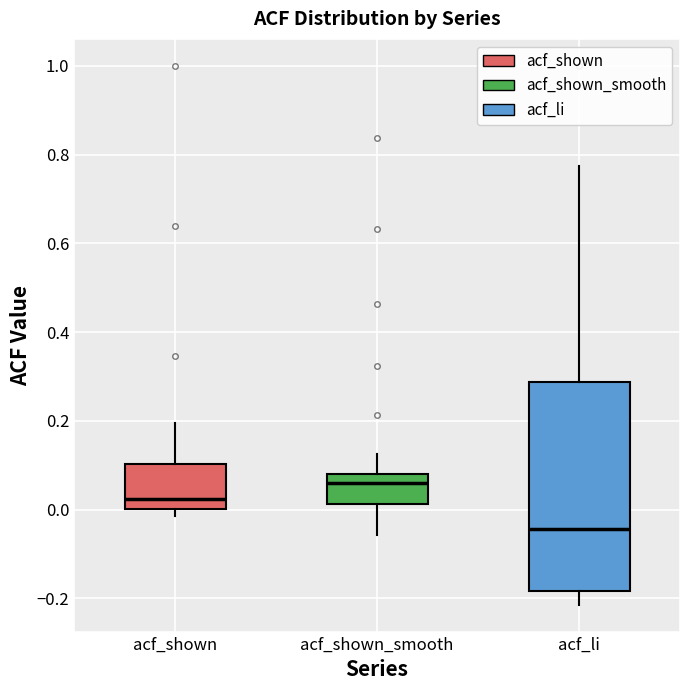

Comparing the boxes themselves (not the whiskers), which one is the tallest?

acf_li